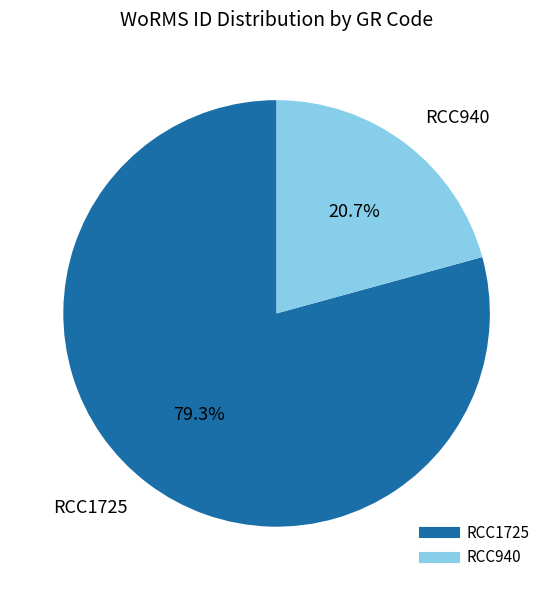

Which has a higher value, RCC1725 or RCC940?

RCC1725